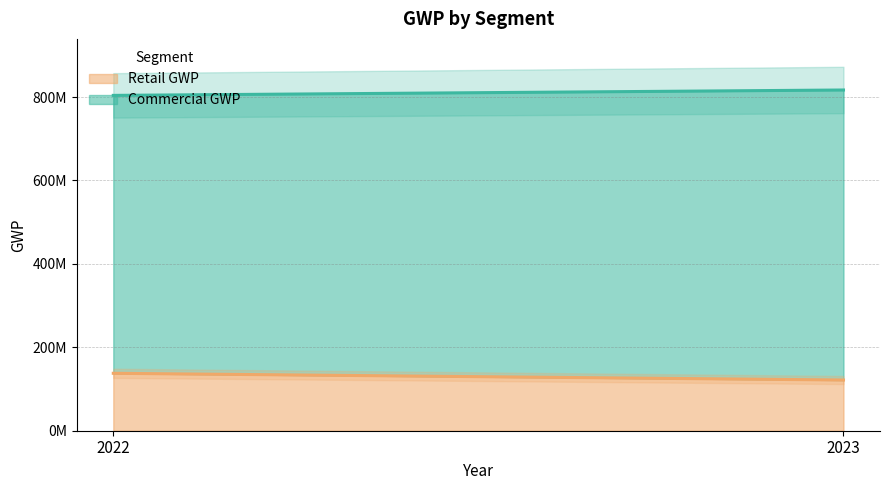

What is the value of the Retail GWP point at the 1st from the left?

137684000